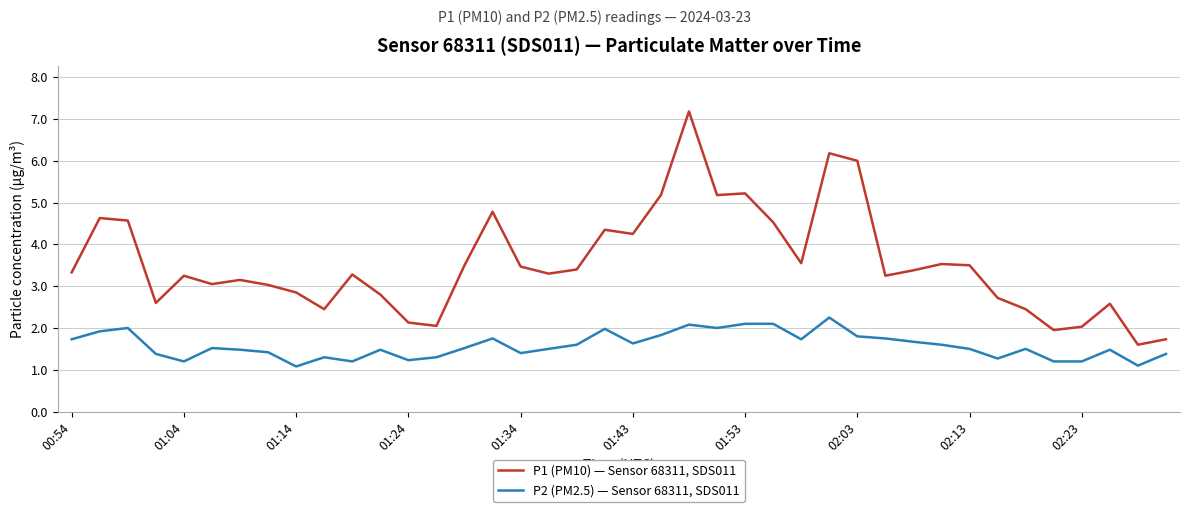

Which series has the largest total across all categories?

P1 (PM10) — Sensor 68311, SDS011